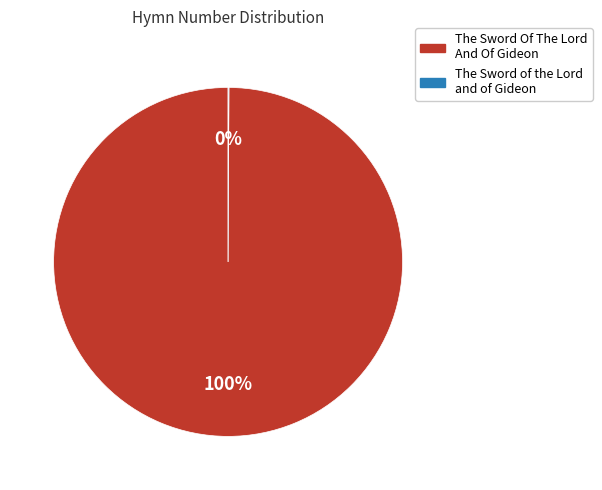

What is the largest slice in the pie chart?

The Sword Of The Lord And Of Gideon